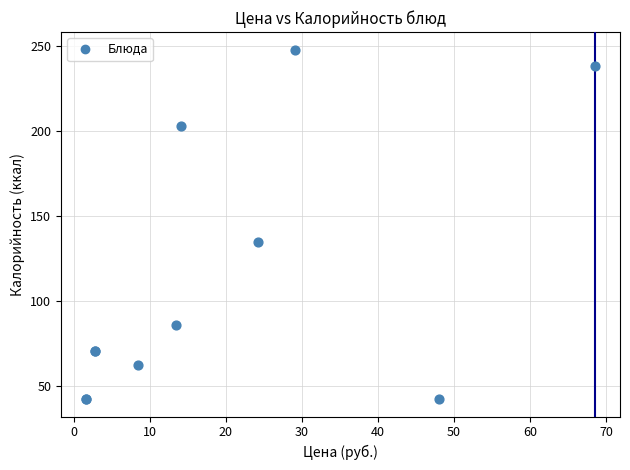

What Y value in the scatter plot is closest to 145?

135.0